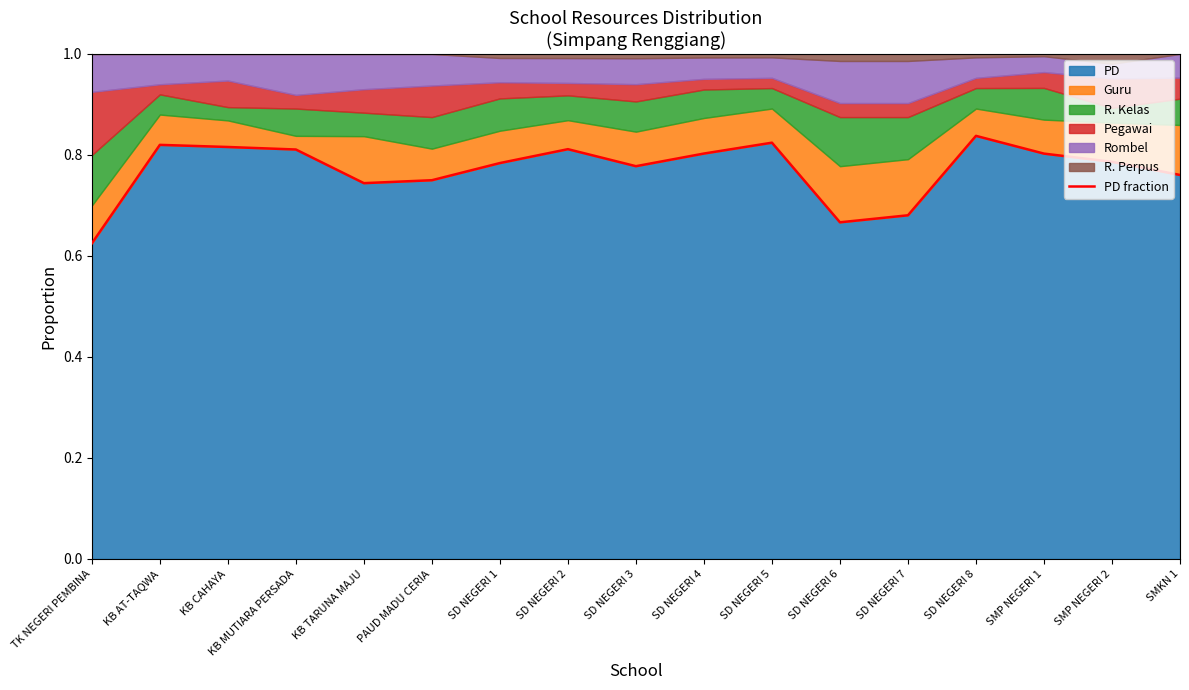

Reading left to right, what are all the values shown in this chart?

0.6	0.8	0.8	0.8	0.7	0.8	0.8	0.8	0.8	0.8	0.8	0.7	0.7	0.8	0.8	0.8	0.8